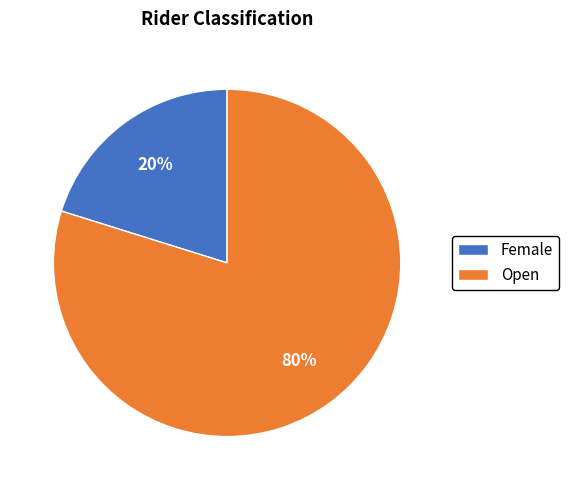

Do Open and Female together represent more than half of the pie?

Yes